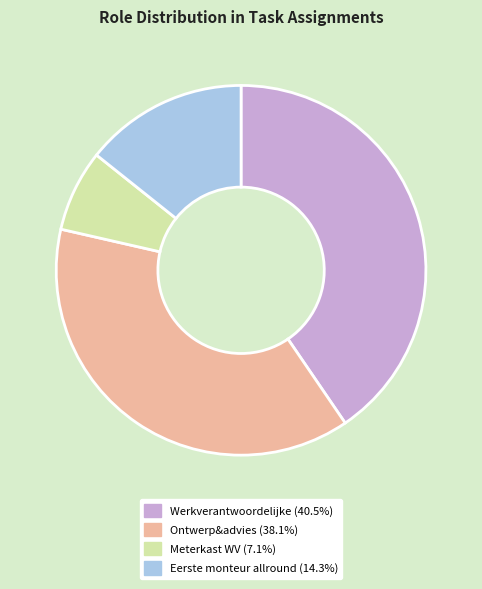

Rank the categories by value from highest to lowest.

Werkverantwoordelijke, Ontwerp&advies, Eerste monteur allround, Meterkast WV